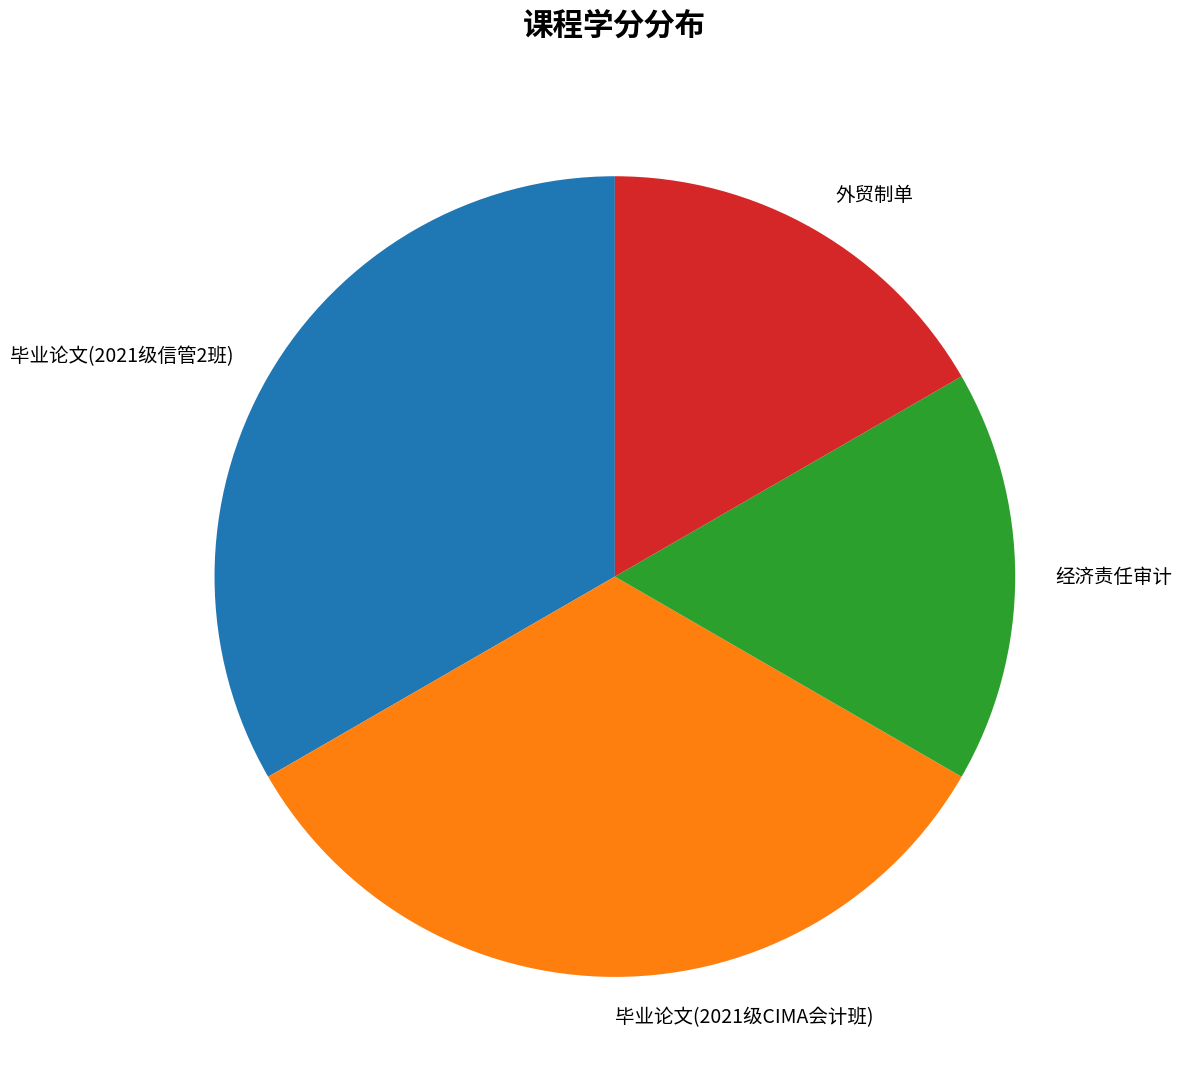

Combined, do 毕业论文(2021级CIMA会计班) and 毕业论文(2021级信管2班) account for over 50%?

Yes